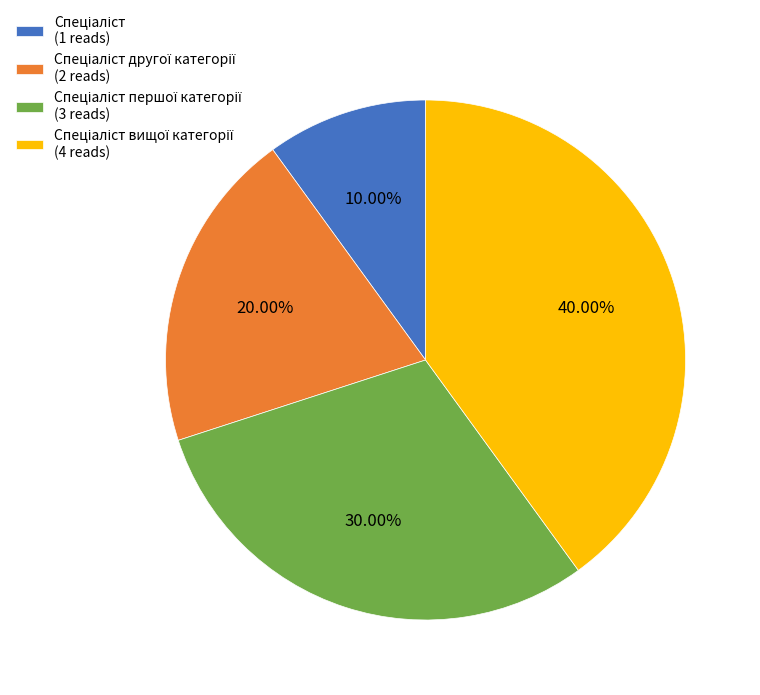

Count the number of slices in the pie.

4